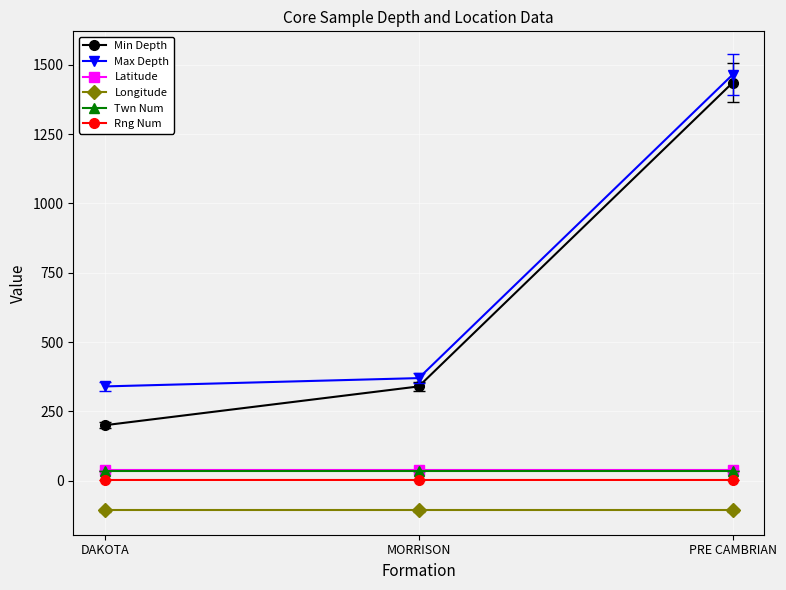

What is the sum of the Longitude values at MORRISON and PRE CAMBRIAN?

-214.0